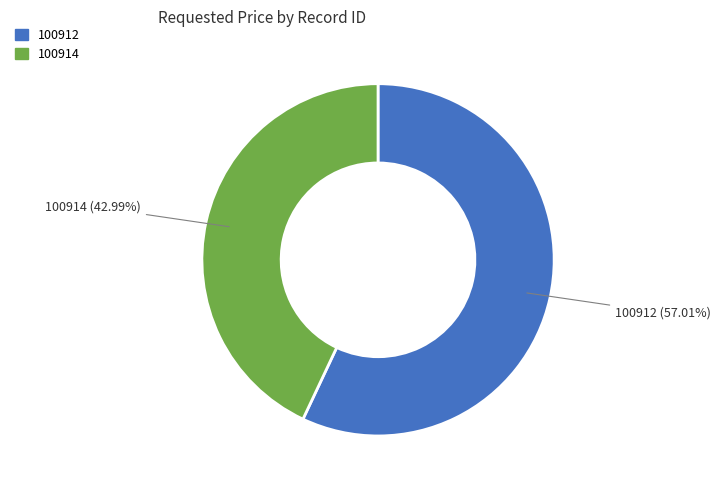

To the nearest percent, what portion does 100914 represent?

43%